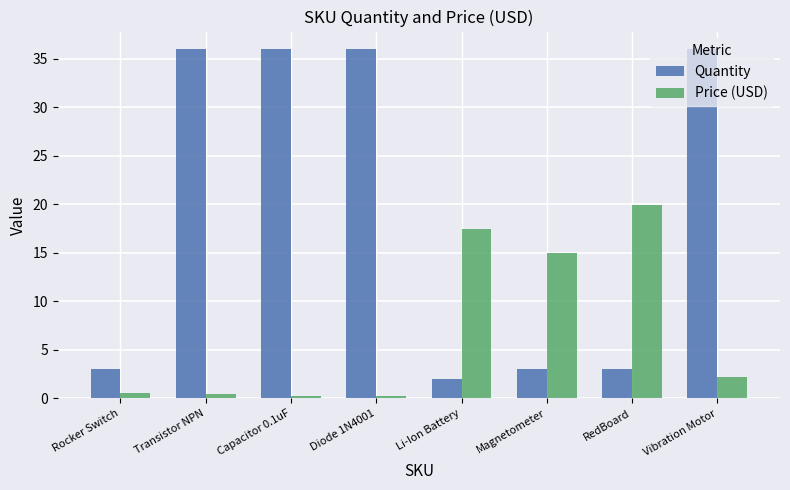

What is the difference between the maximum and minimum values in the Quantity series?

34.0